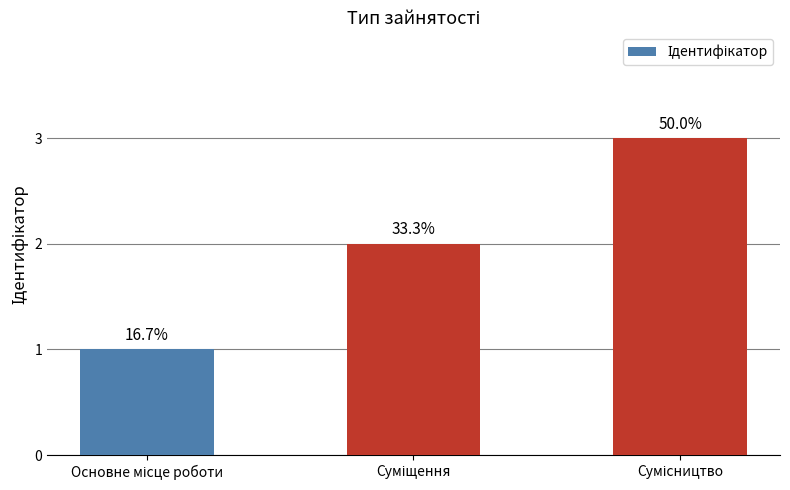

Is it true that the value at Сумісництво is 1?

False